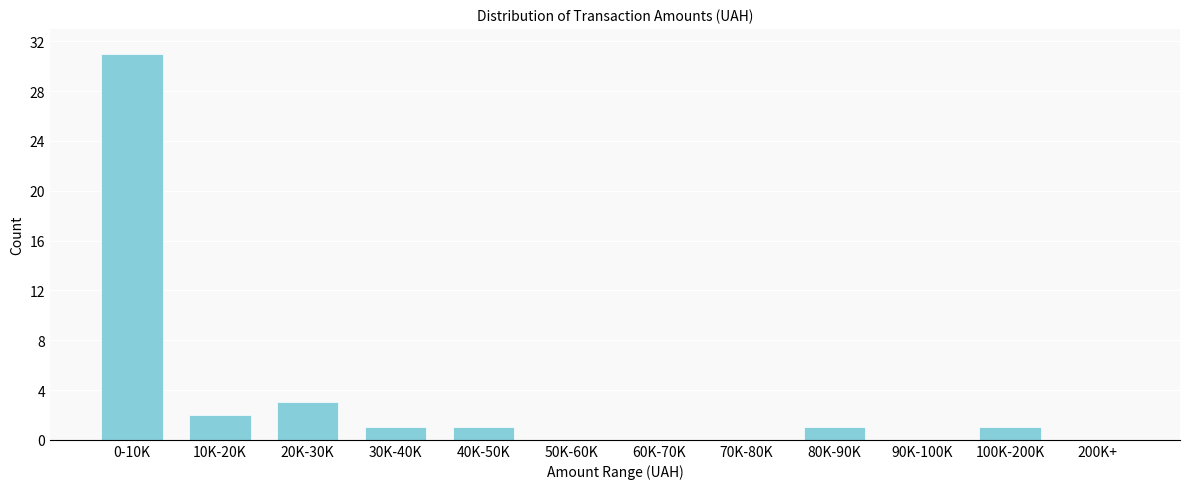

Reading left to right, extract all data points from this chart.

0-10K=31	10K-20K=2	20K-30K=3	30K-40K=1	40K-50K=1	50K-60K=0	60K-70K=0	70K-80K=0	80K-90K=1	90K-100K=0	100K-200K=1	200K+=0